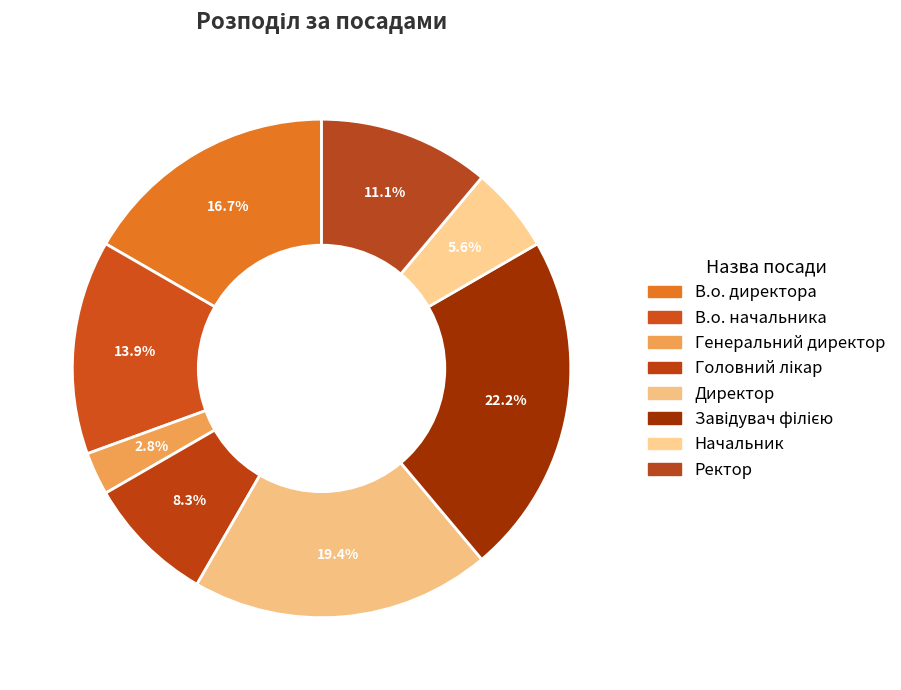

How many slices are in this pie chart?

8